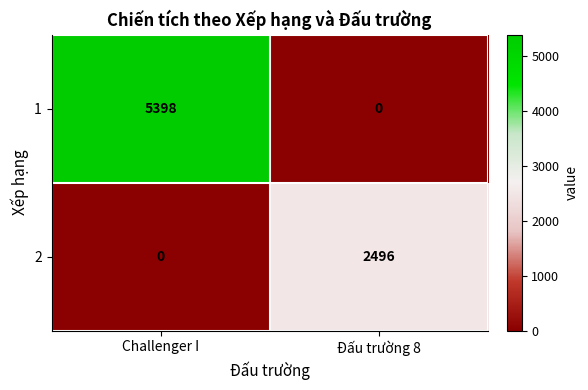

What is the difference between the maximum and minimum values in the 2 series?

2496